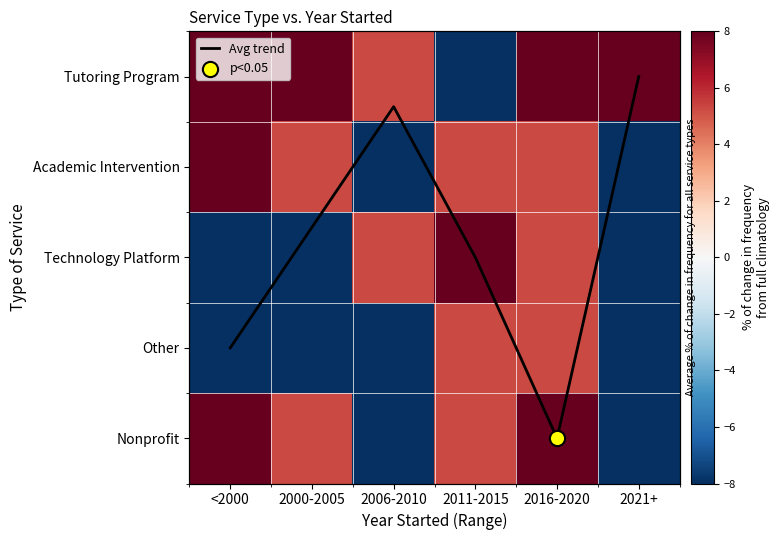

Which series has the widest spread of values?

Tutoring Program